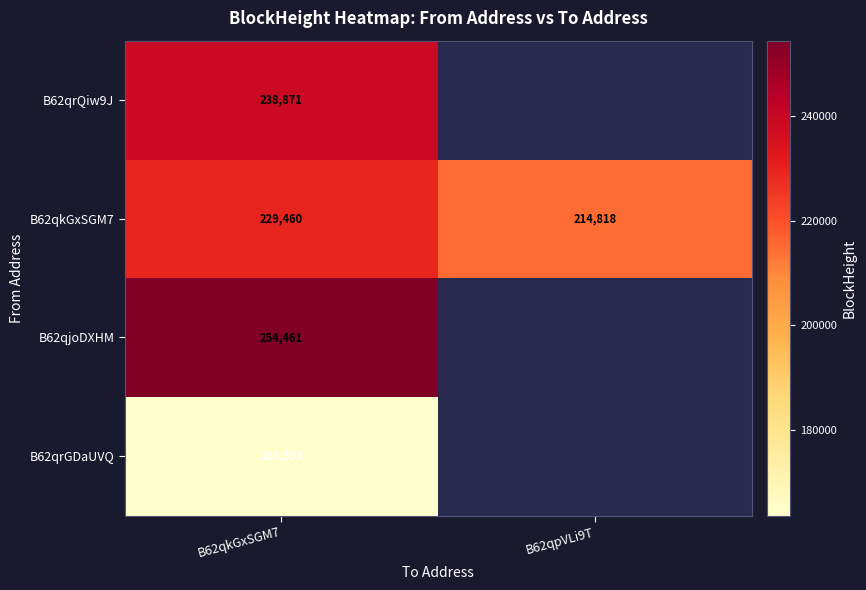

What is the minimum value shown in the chart?

163553.0